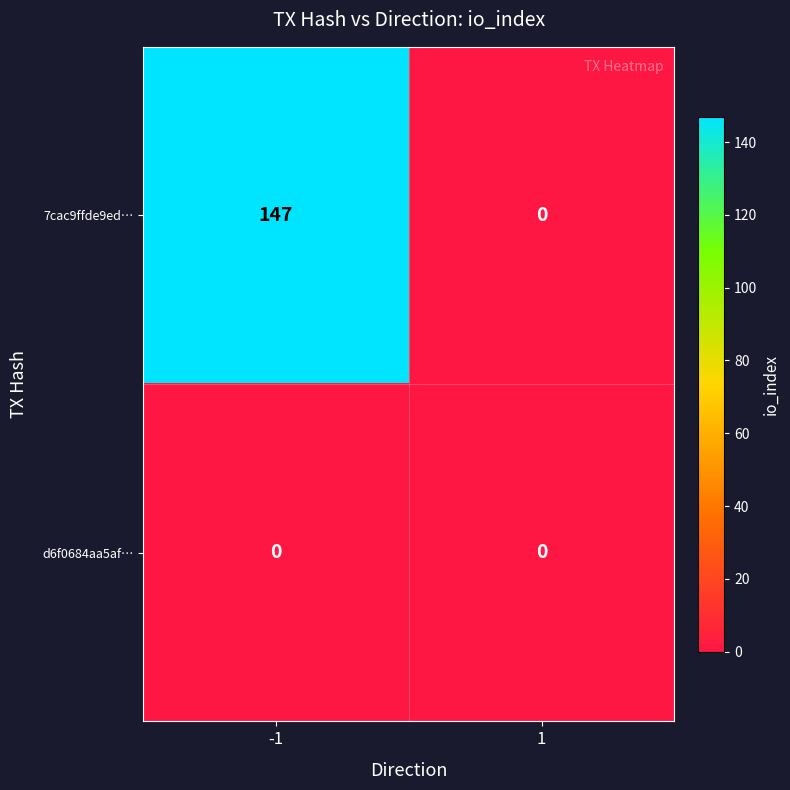

Which series changed the most between -1 and 1?

7cac9ffde9ed…